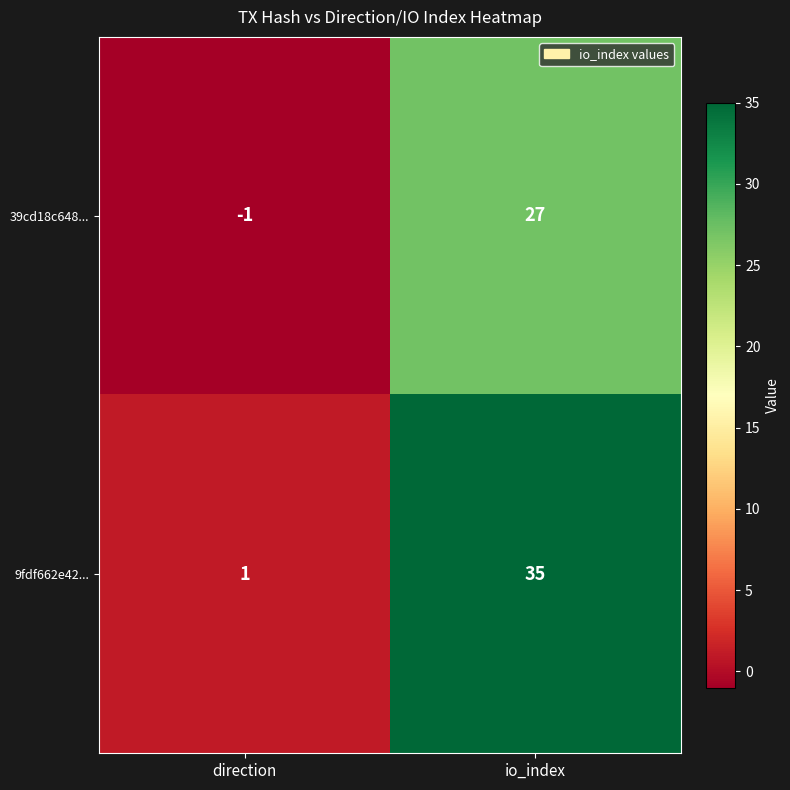

What is the difference between the maximum and minimum values in the 39cd18c648... series?

28